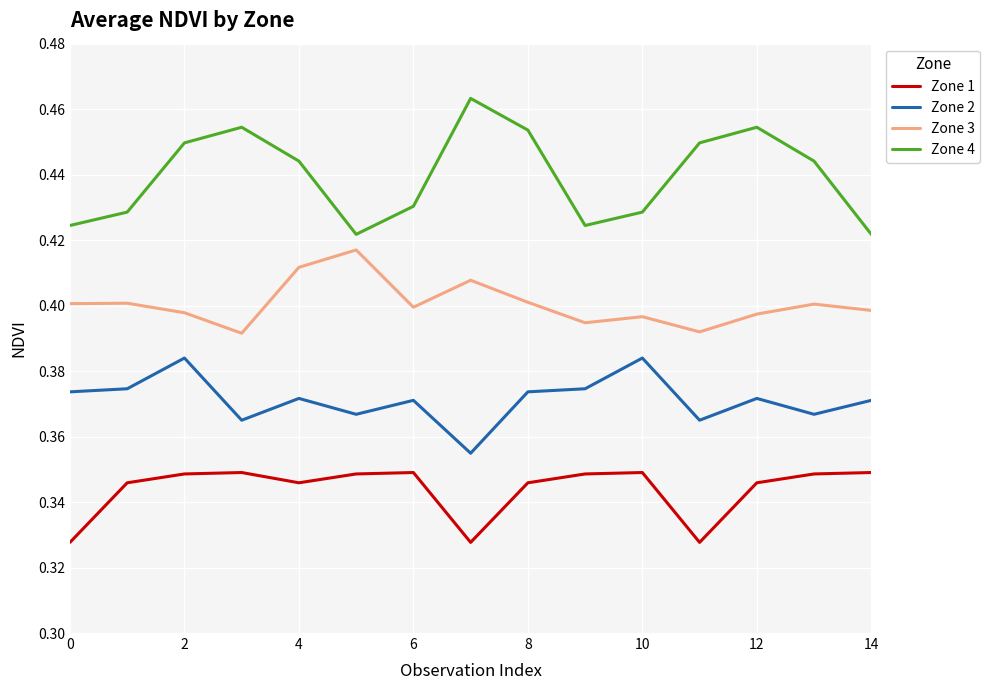

List the series in order of their peak value, lowest first.

Zone 1, Zone 2, Zone 3, Zone 4